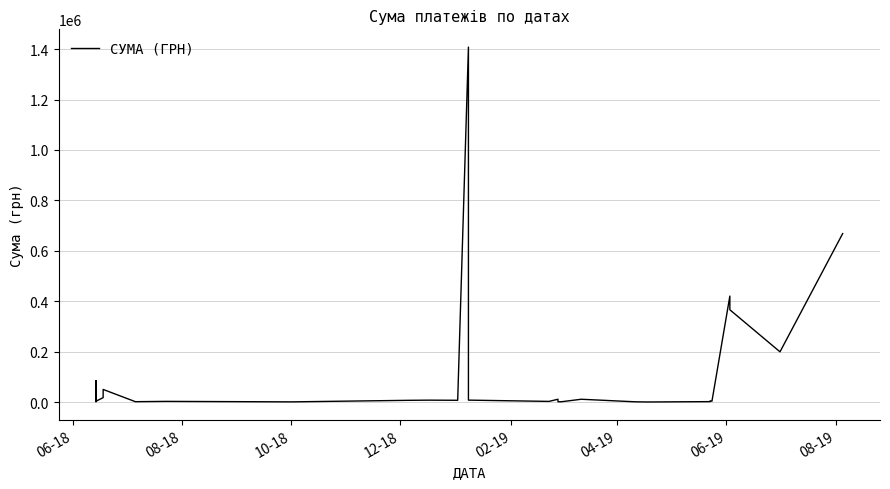

What is the average value?

88324.2